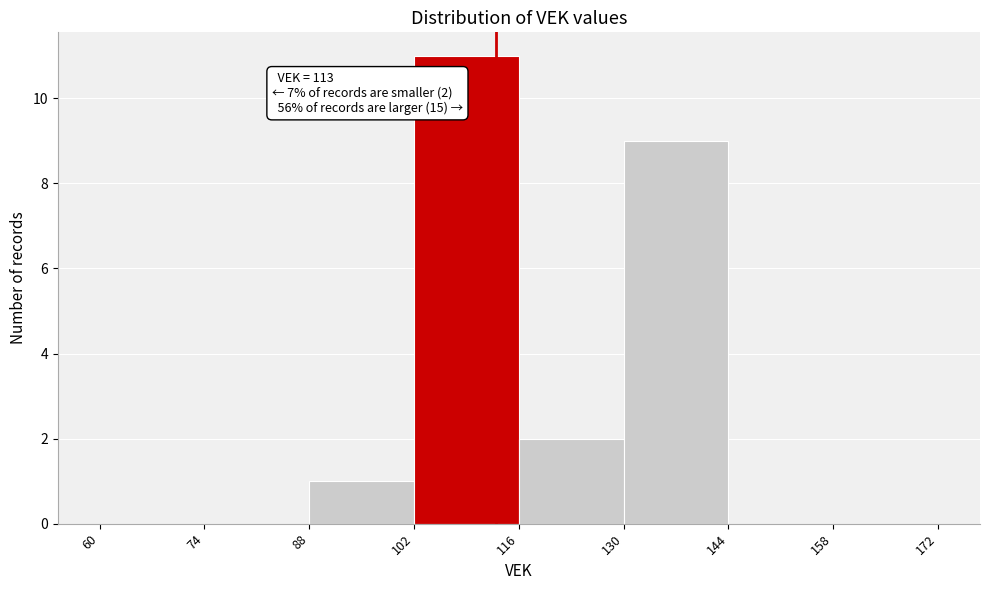

Over which range of the x-axis is the bar tallest?

102 to 116